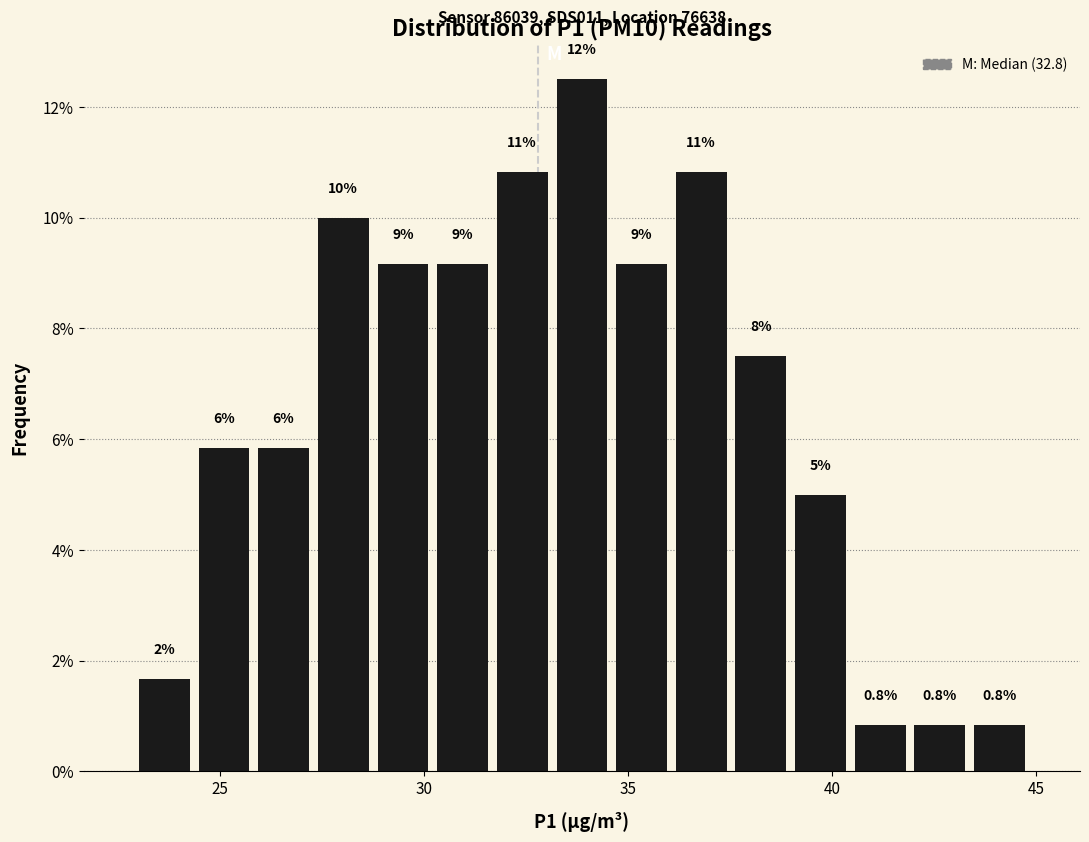

Around what value on the x-axis is the tallest bar? Give the approximate position of its centre, as read against the axis.

34.0